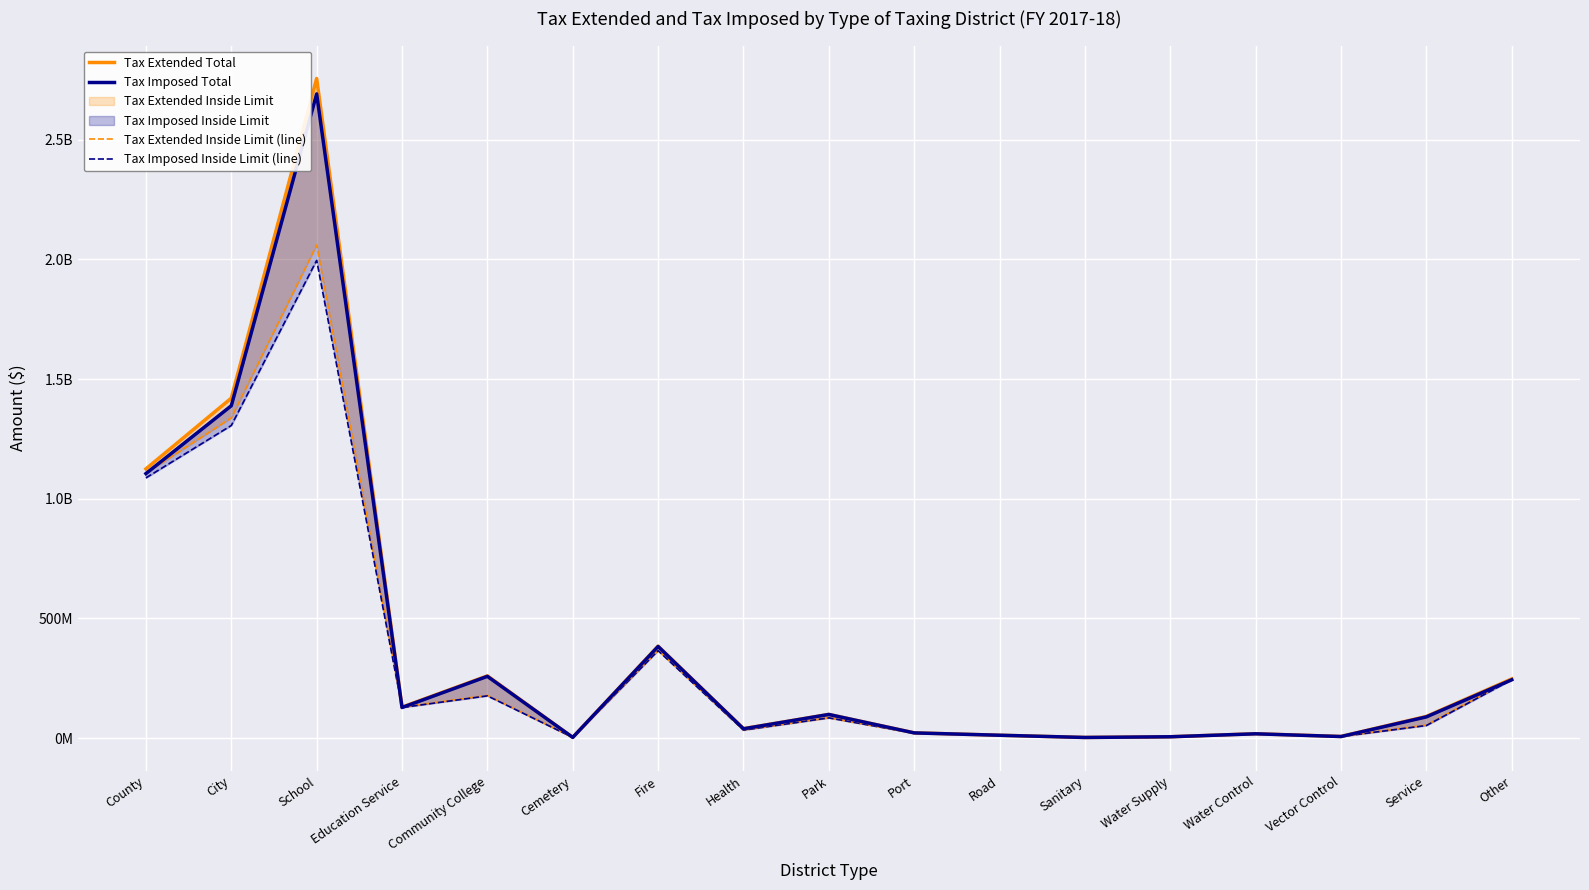

Is the value of Tax Imposed Inside Limit (line) at Community College greater than the value of Tax Extended Inside Limit (line) at Service?

Yes